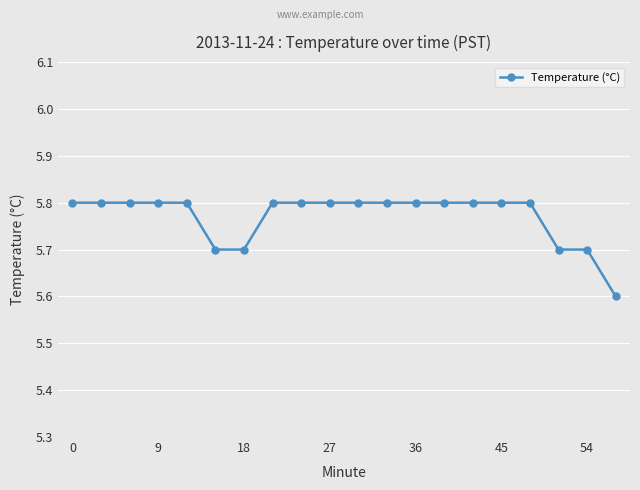

What is the value of the 2nd point from the left?

5.8